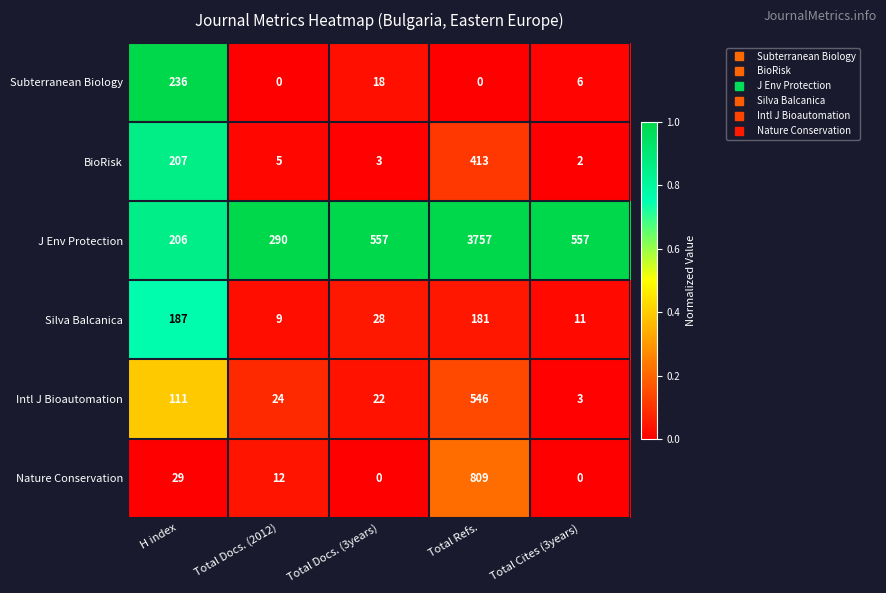

Reading left to right, extract all data points from this chart.

Subterranean Biology: 236	0	18	0	6
BioRisk: 207	5	3	413	2
J Env Protection: 206	290	557	3757	557
Silva Balcanica: 187	9	28	181	11
Intl J Bioautomation: 111	24	22	546	3
Nature Conservation: 29	12	0	809	0